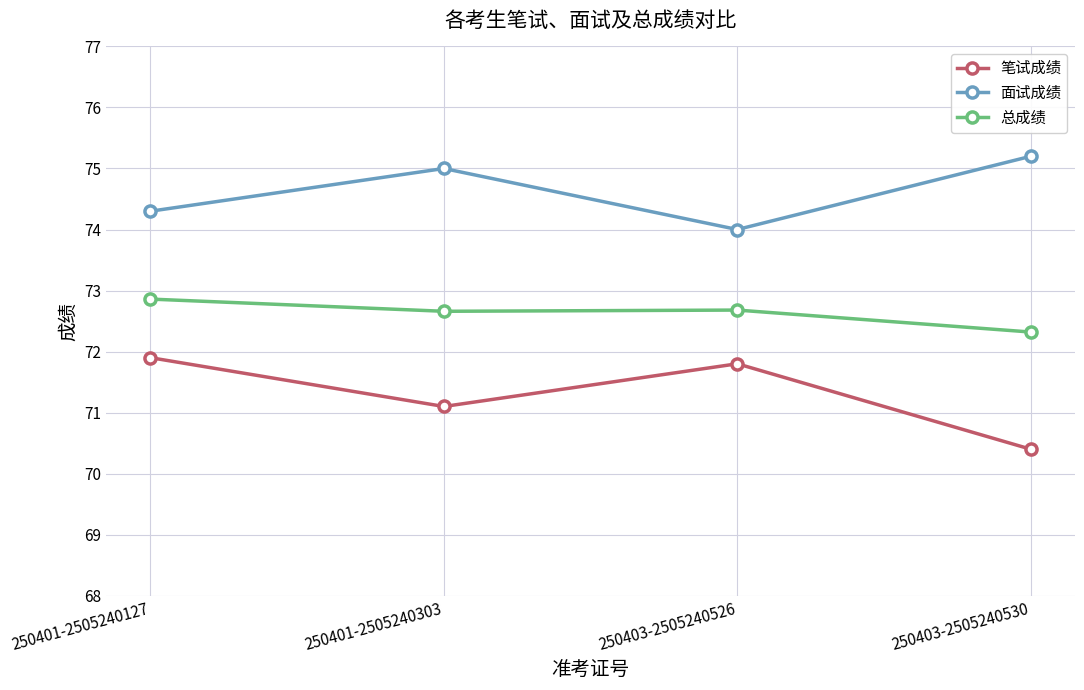

What is the average value of the 笔试成绩 series?

71.3